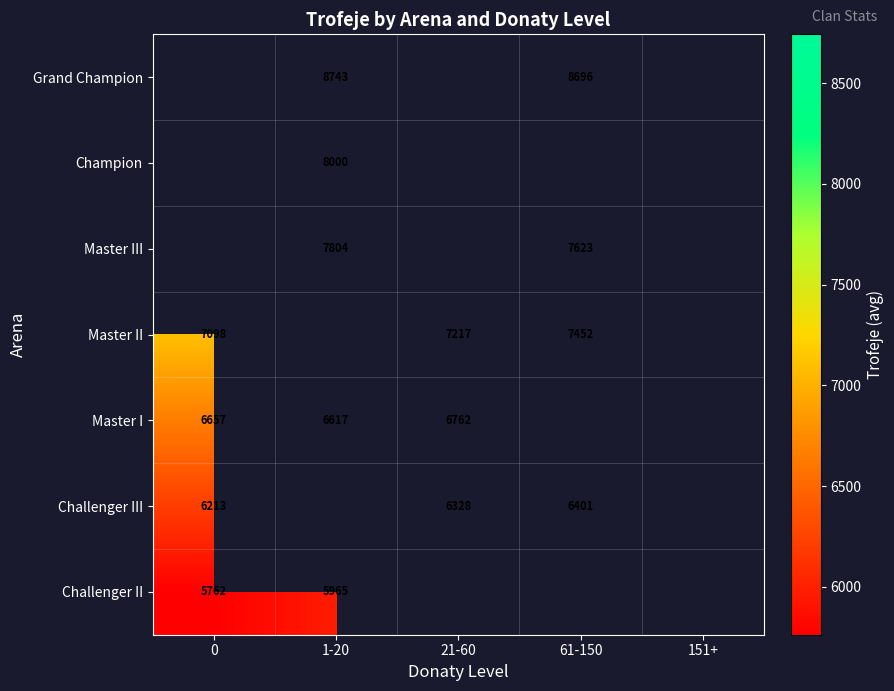

Is it true that Challenger III equals 8818 at 21-60?

False